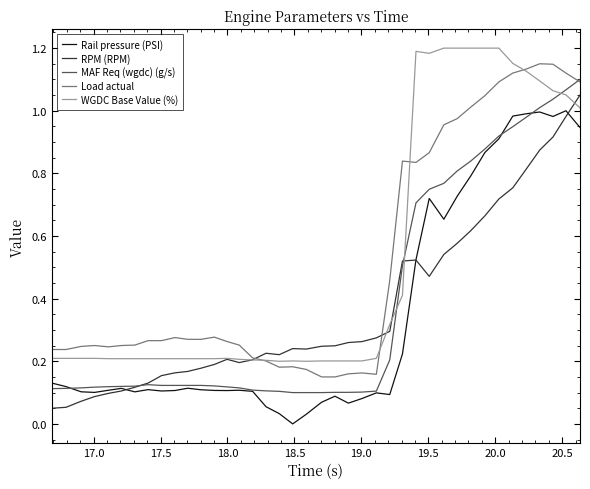

How many distinct data groups are displayed?

5